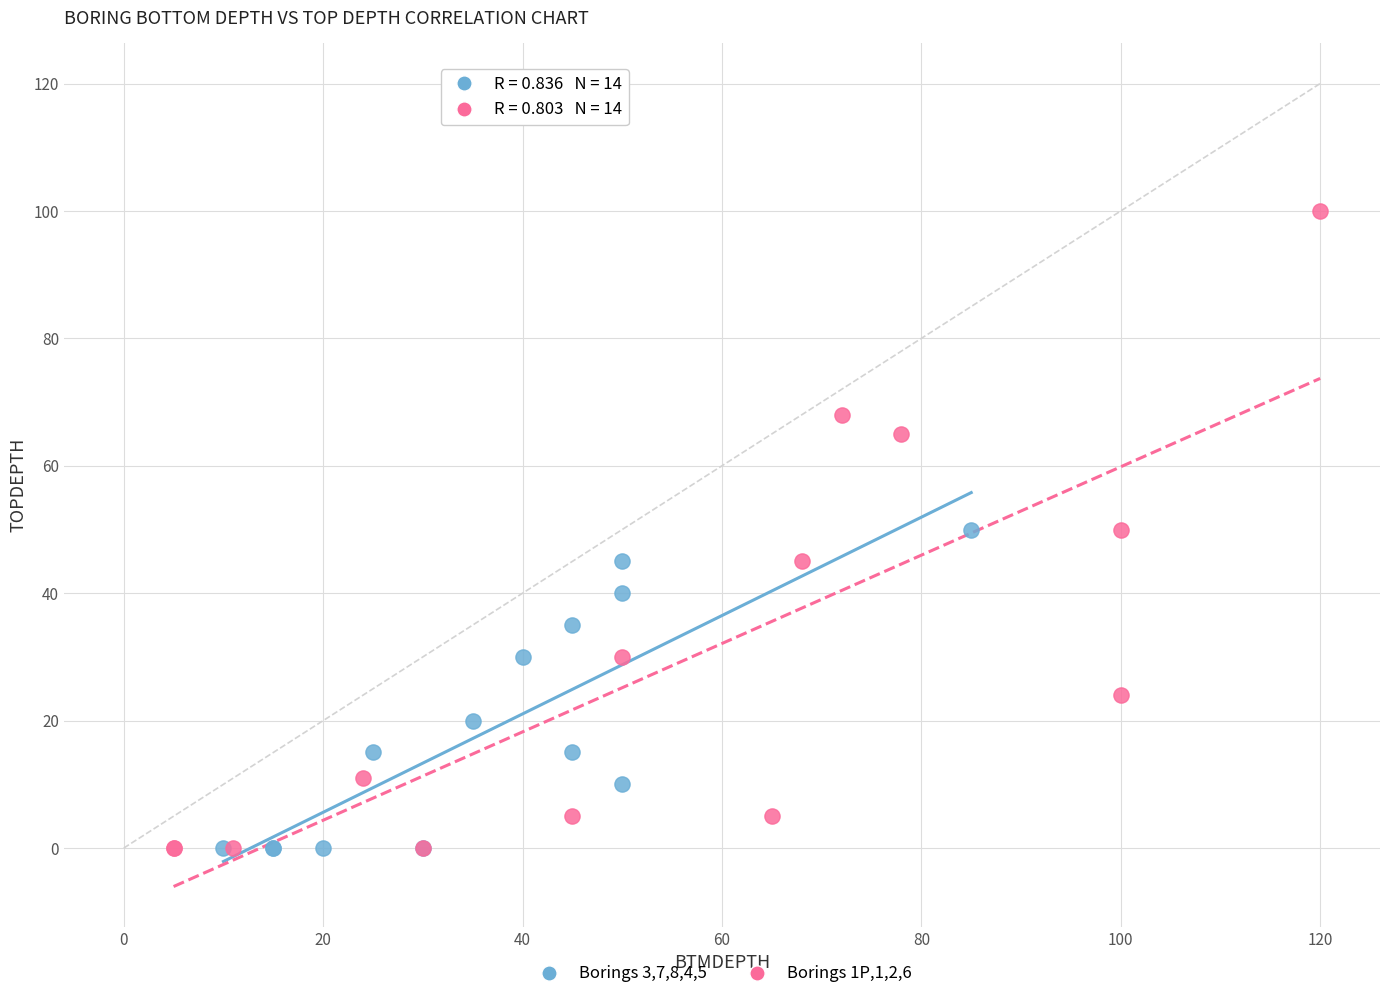

Which series contains the highest Y value?

Borings 1P,1,2,6